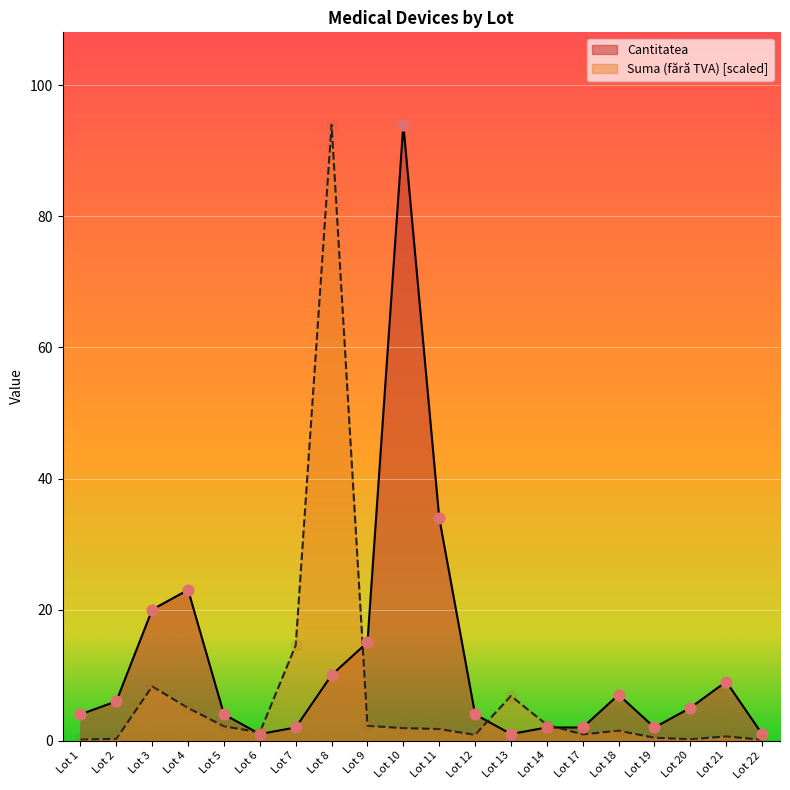

What are all the series names shown in the legend?

Cantitatea, Suma (fără TVA) [scaled]